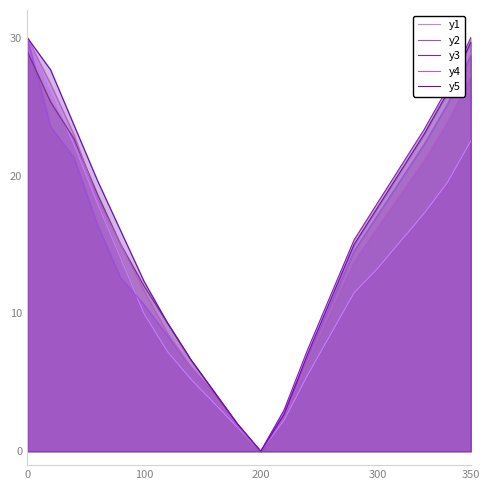

Is the value of y3 at 18 greater than the value of y2 at 19?

No